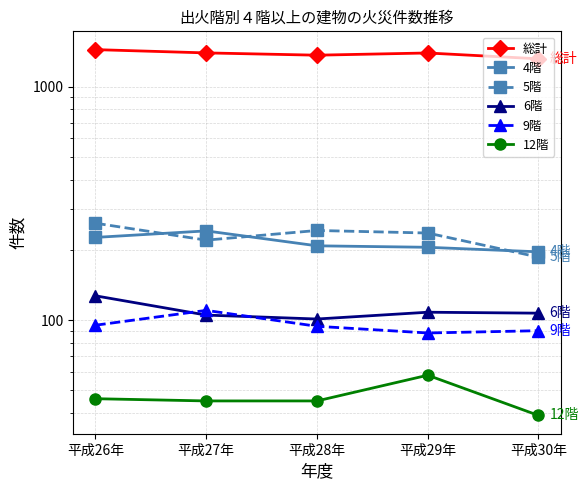

Which series has the widest spread of values?

総計